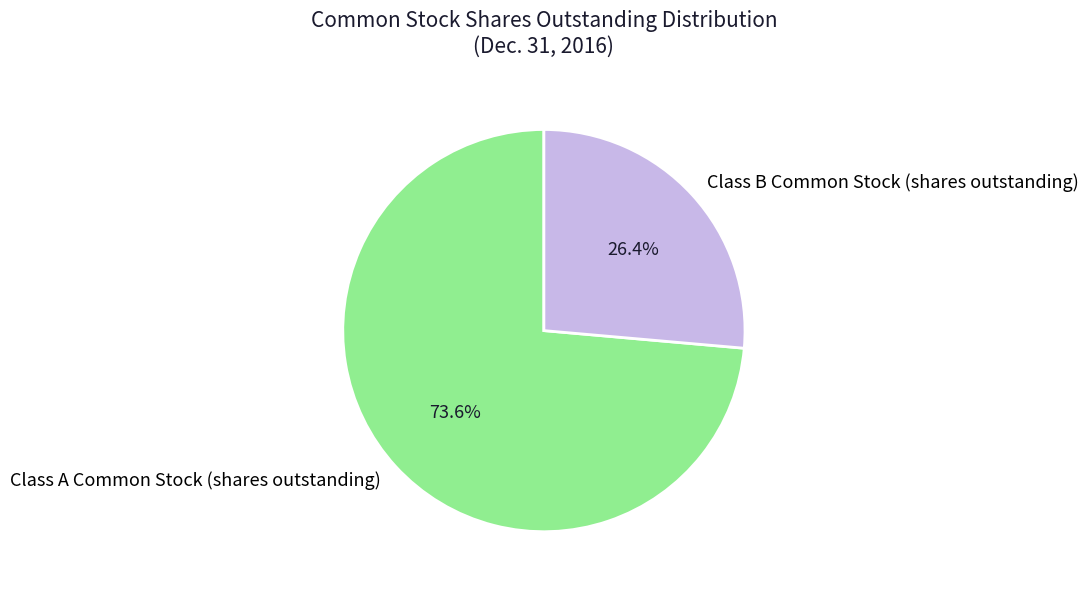

What percentage is the Class B Common Stock (shares outstanding) slice, to the nearest percent?

26%